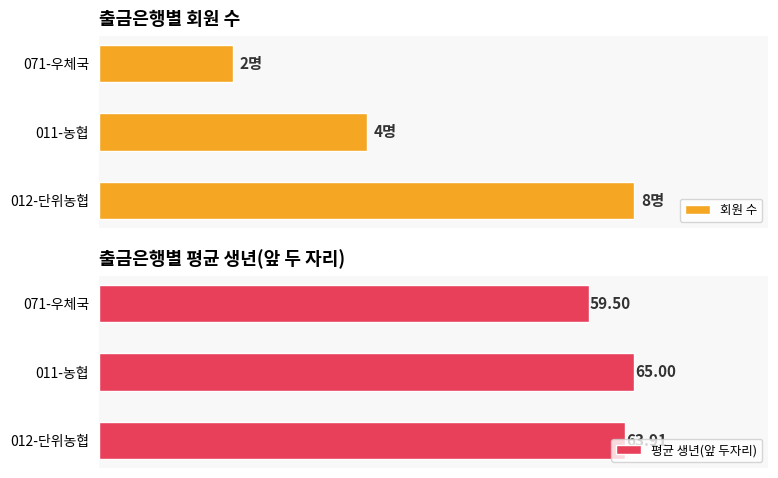

List the labels in order of 평균 생년(앞 두자리) value, smallest first.

071-우체국, 012-단위농협, 011-농협